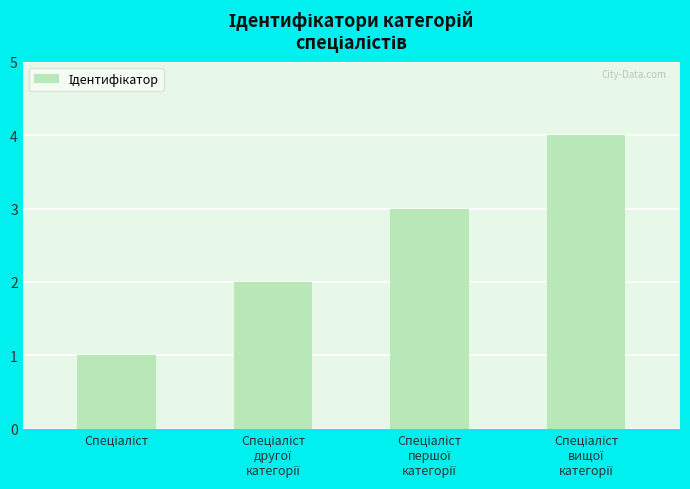

Are the bars horizontal?

No